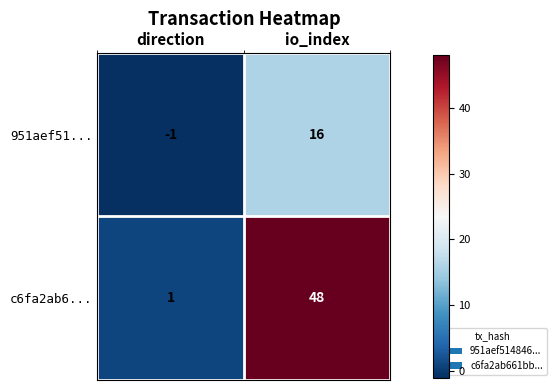

The value of c6fa2ab6... at direction is 0. True or false?

False